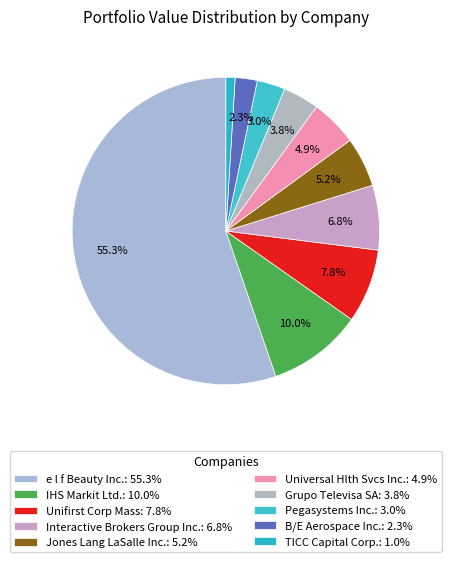

How many slices are in this pie chart?

10